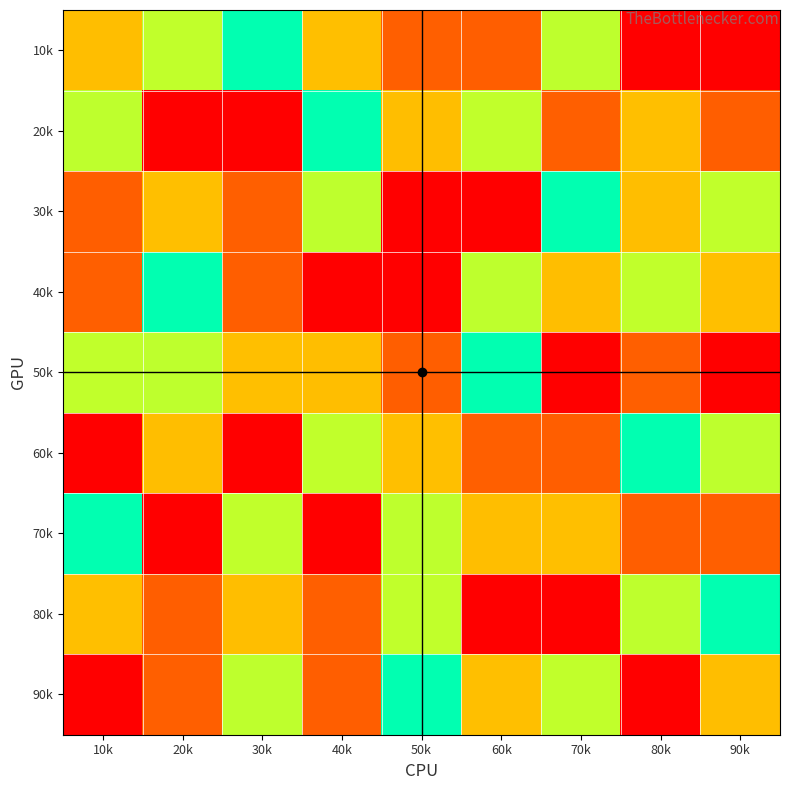

At which category is the sum across all series the highest?

10k